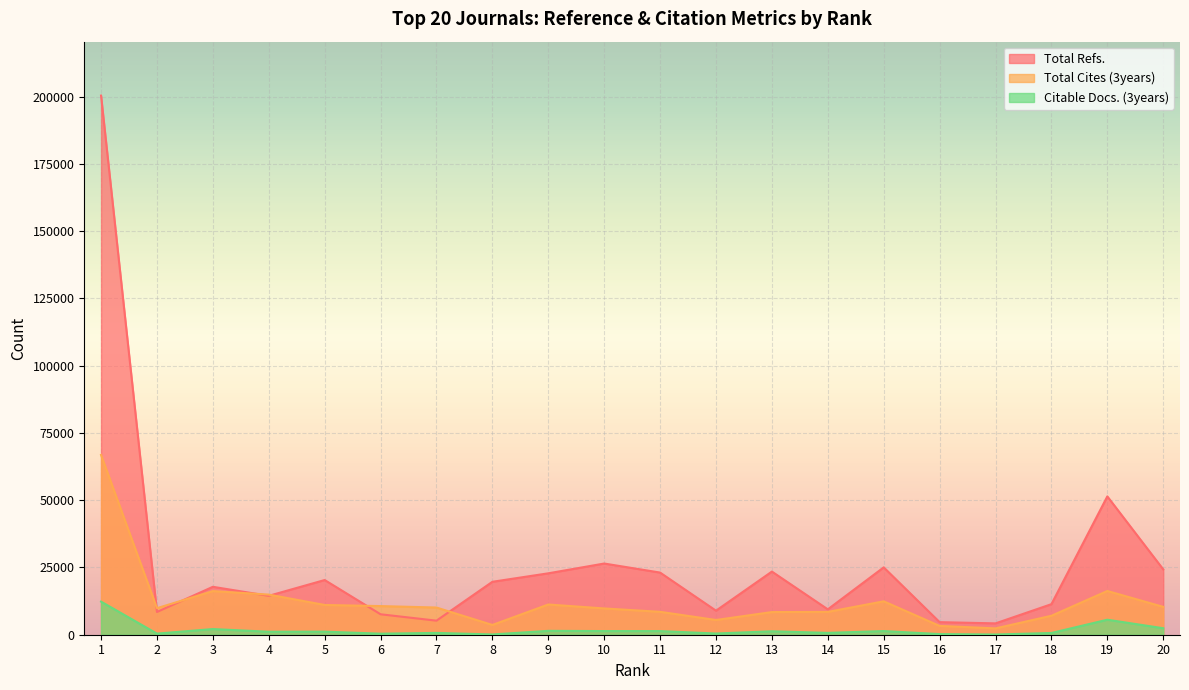

What is the difference between the second highest and second lowest values in the Total Cites (3years) series?

12977